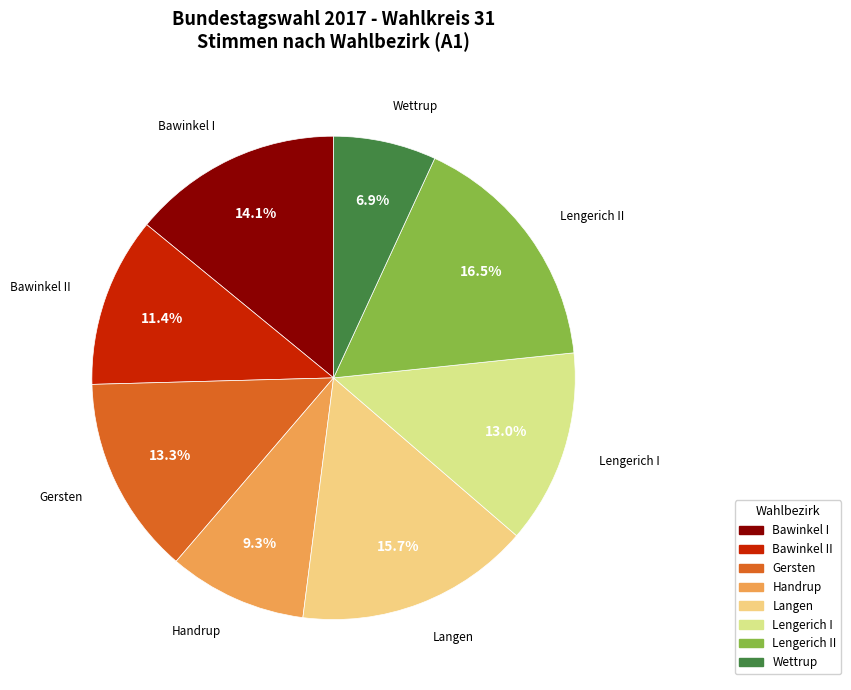

How many segments does this pie chart have?

8